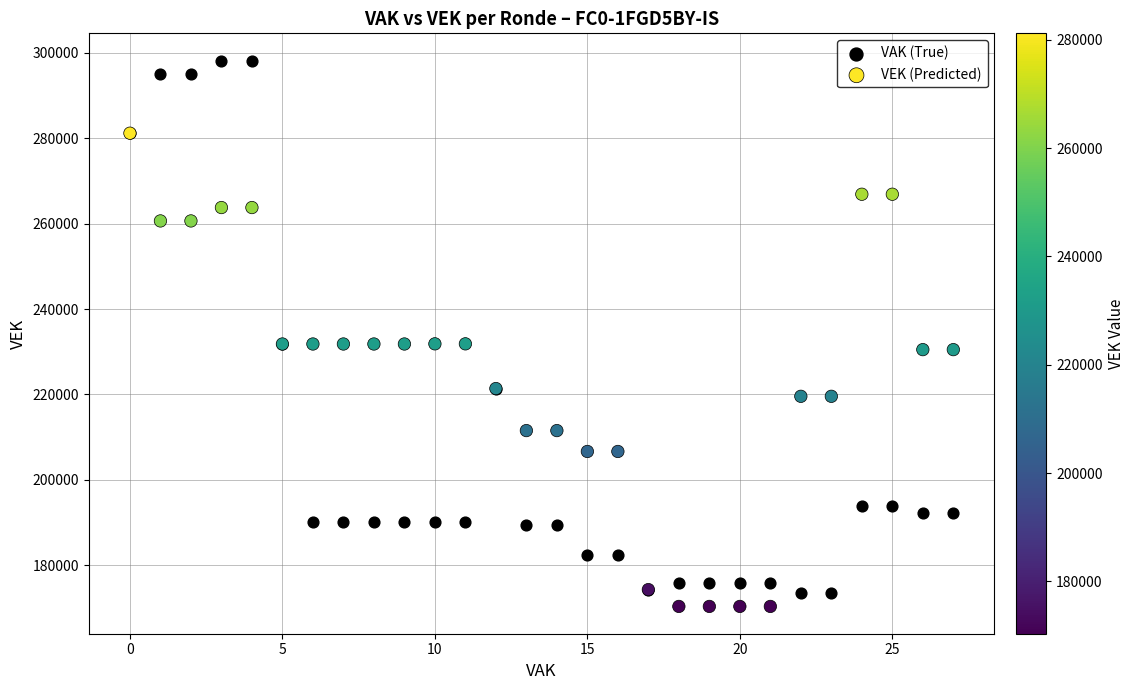

Which series reaches the minimum Y coordinate?

VEK (Predicted)